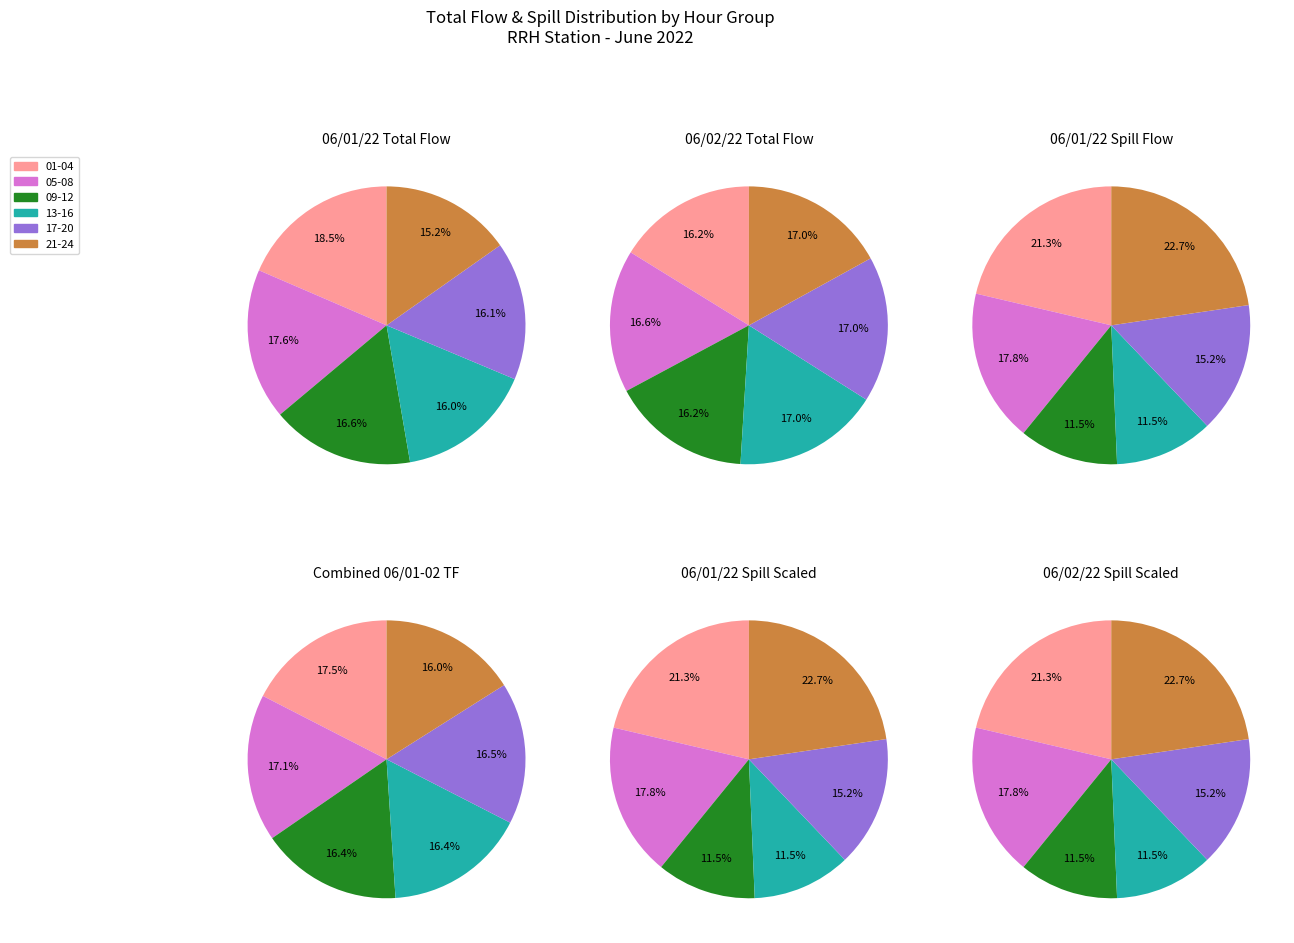

What is the total percentage of HR 07-12 and 5?

33.5%